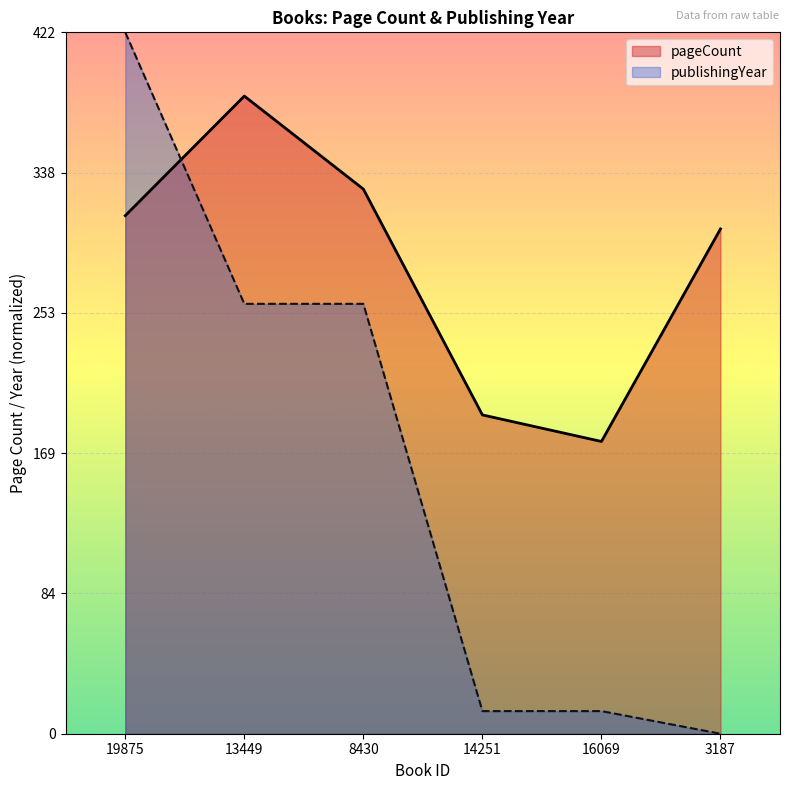

At how many categories does at least one series exceed 358?

2